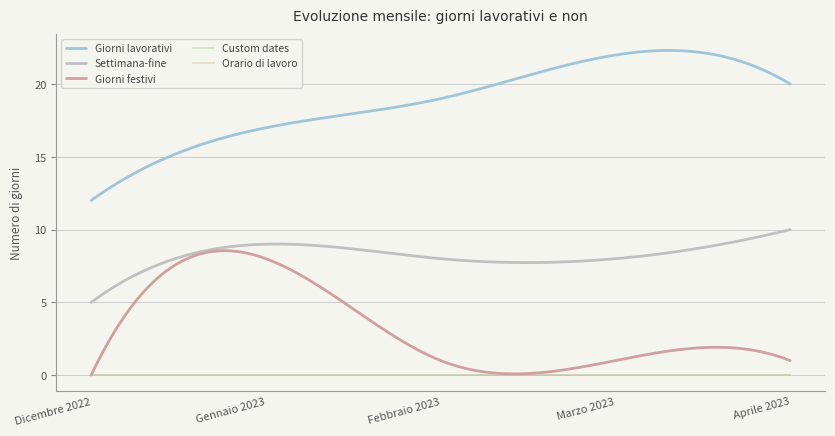

How many values in Giorni festivi are above zero?

4